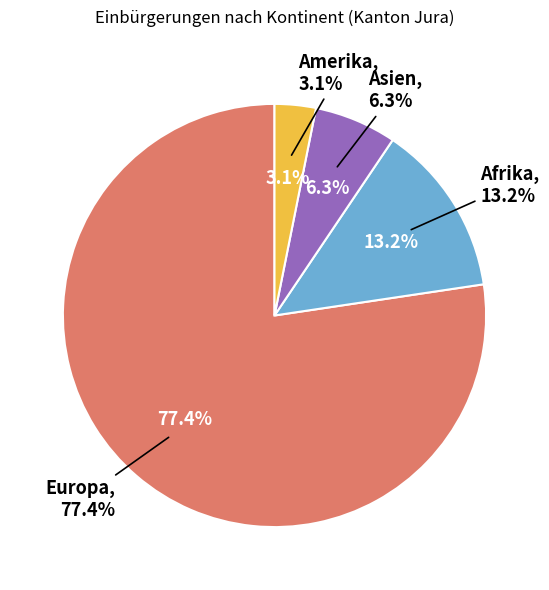

To the nearest percent, what is the difference between the Amerika and Asien slice percentages?

3%